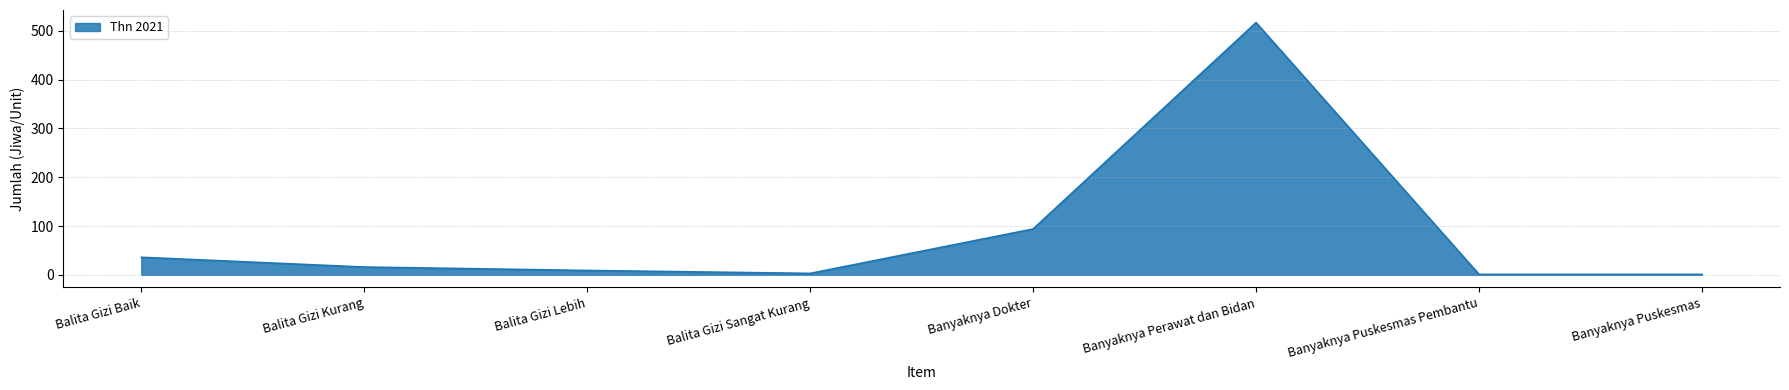

What is the sum of all values?

677